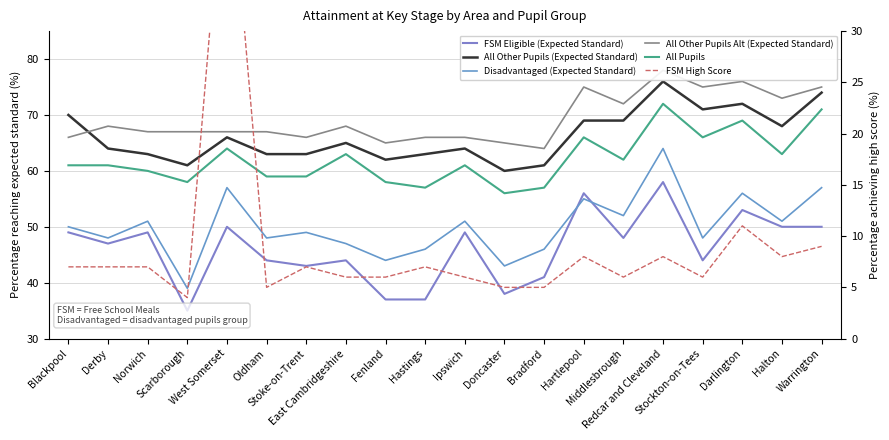

Is this an area chart (filled region under the line)?

No